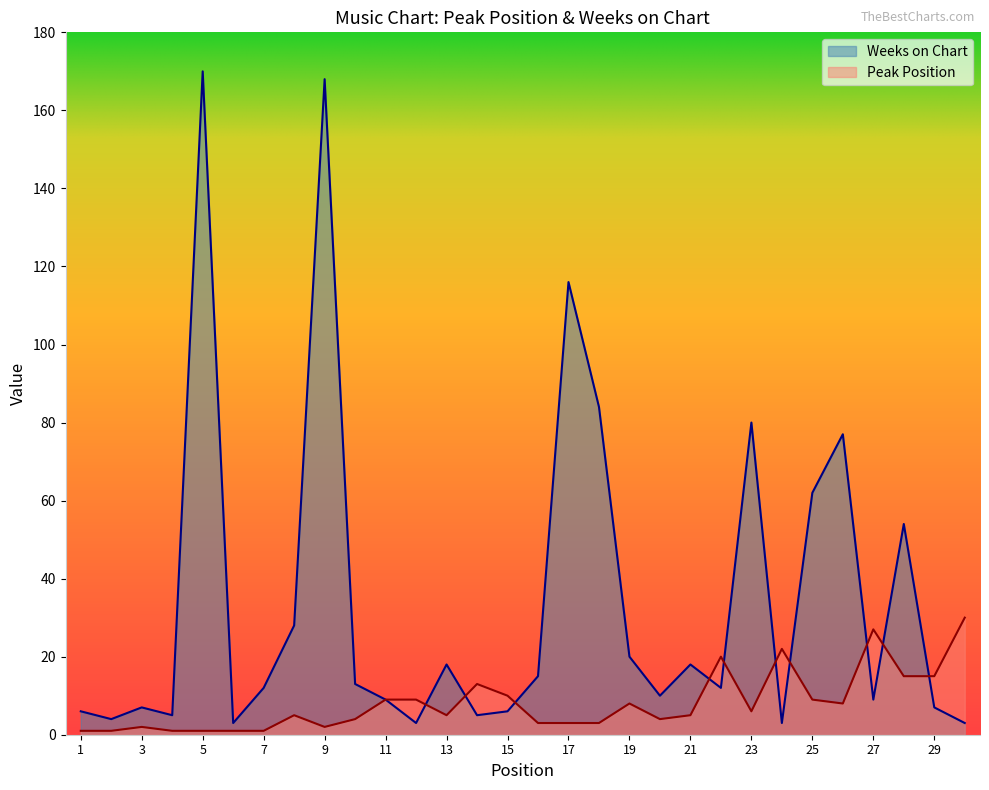

Which category has the lowest value in the Peak Position series?

1